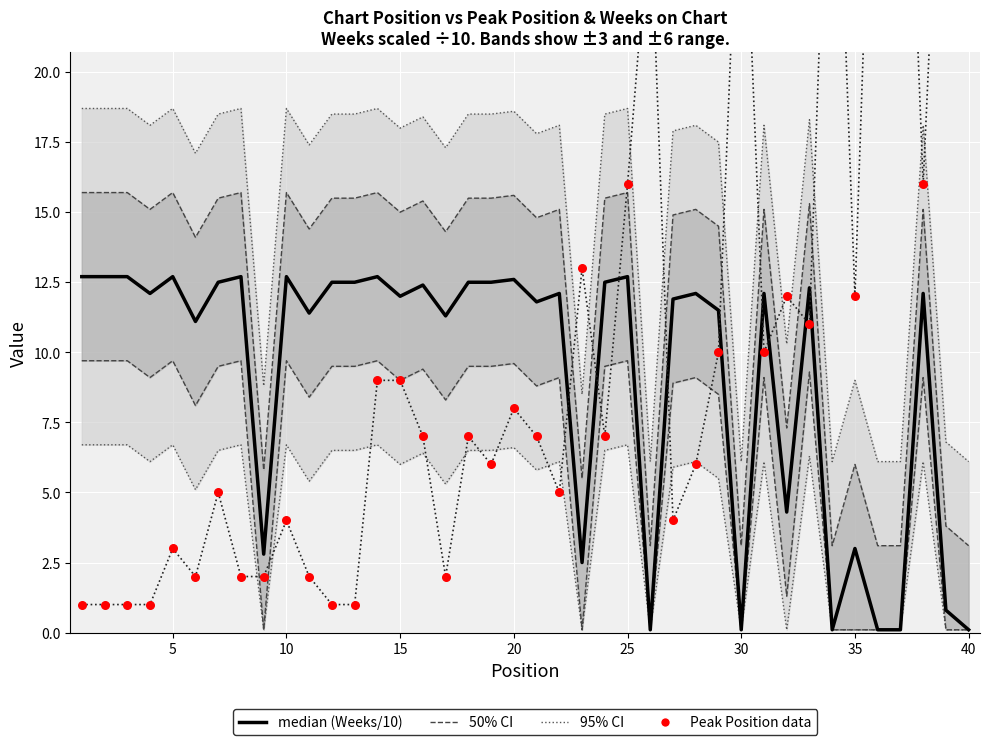

Is the value of 50% CI at 15 greater than the value of Peak Position (data) at 12?

Yes